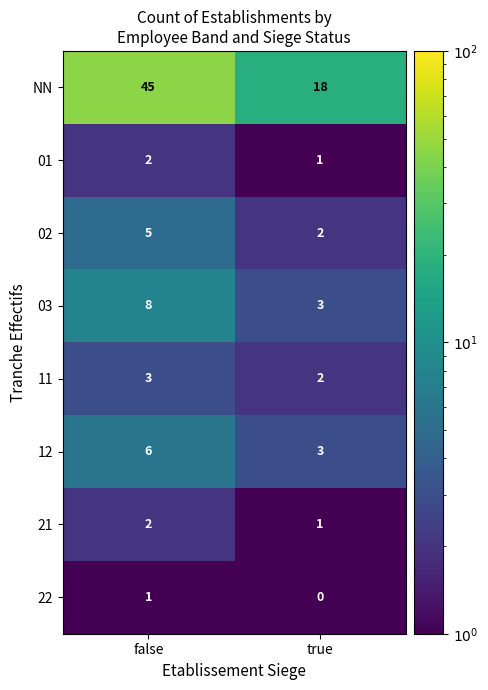

Reading left to right, list all the values displayed in this chart.

NN: 45	18
01: 2	1
02: 5	2
03: 8	3
11: 3	2
12: 6	3
21: 2	1
22: 1	0